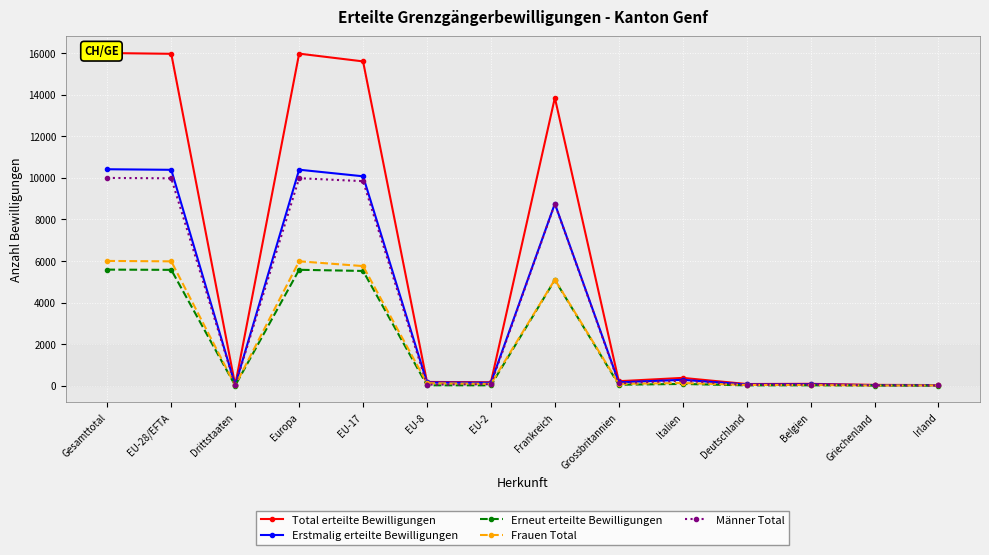

The value of Erneut erteilte Bewilligungen at Grossbritannien is 90. True or false?

False